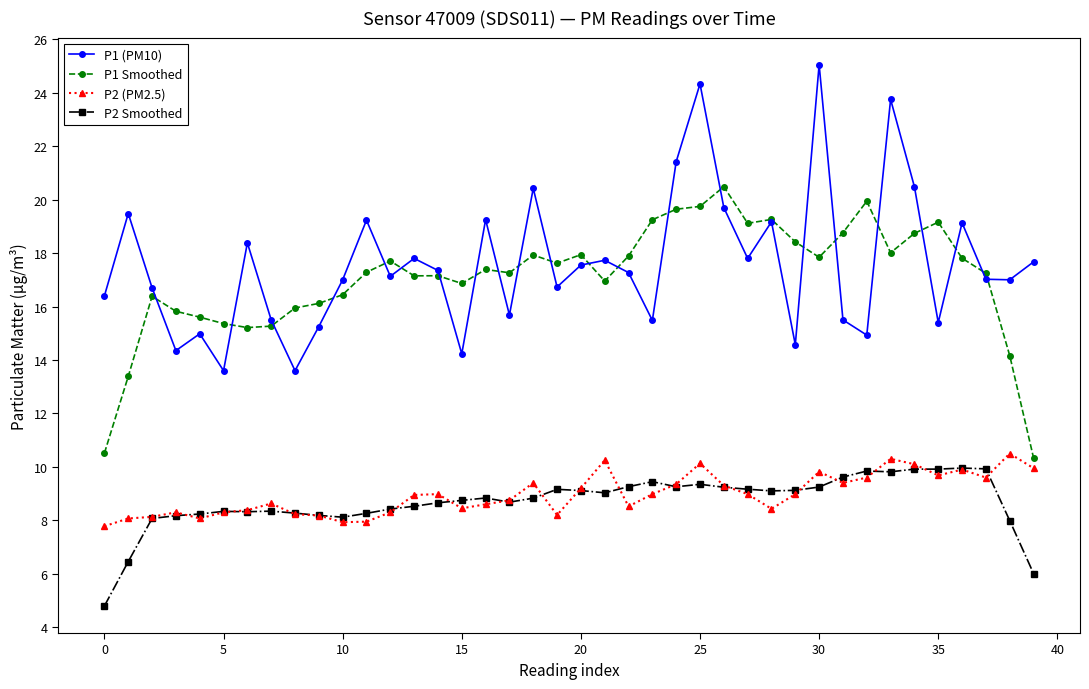

At how many categories does at least one series exceed 10?

40